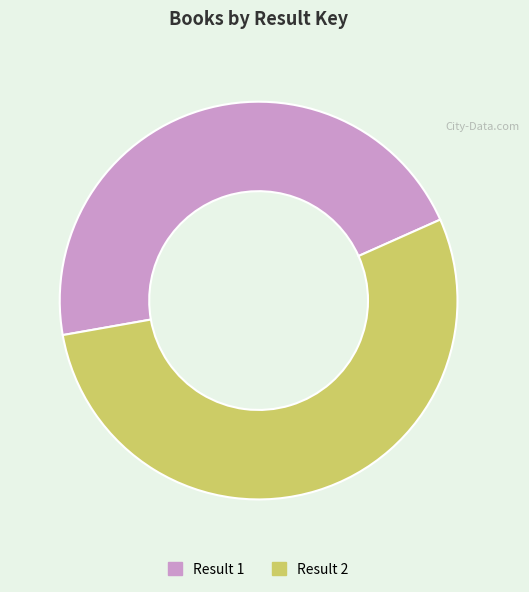

Does any single category account for the majority?

Yes